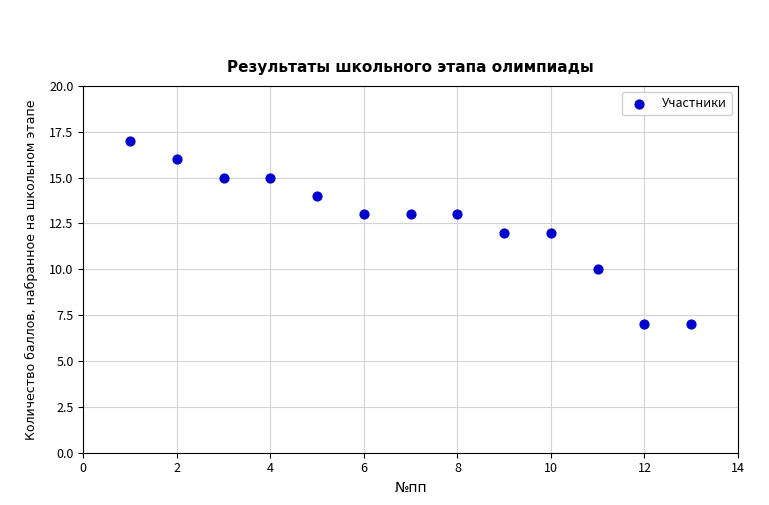

What is the range of X values (max minus min)?

12